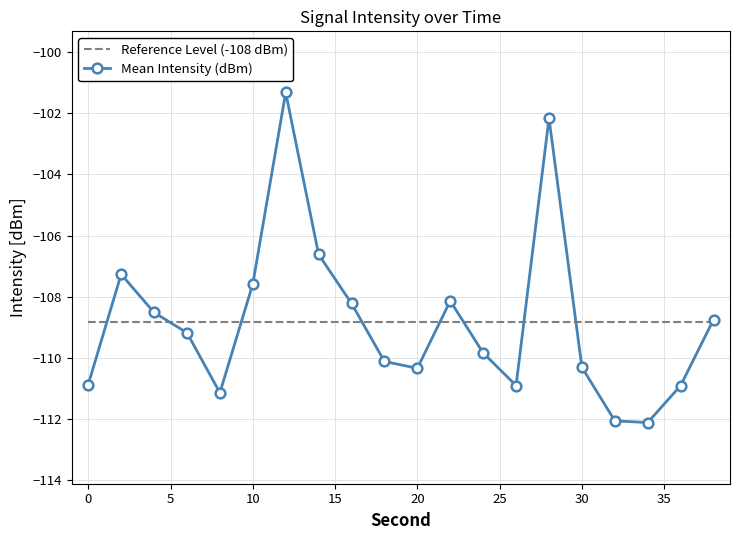

Rank the series by their maximum value, from highest to lowest.

Mean Intensity (dBm), Reference Level (-108 dBm)